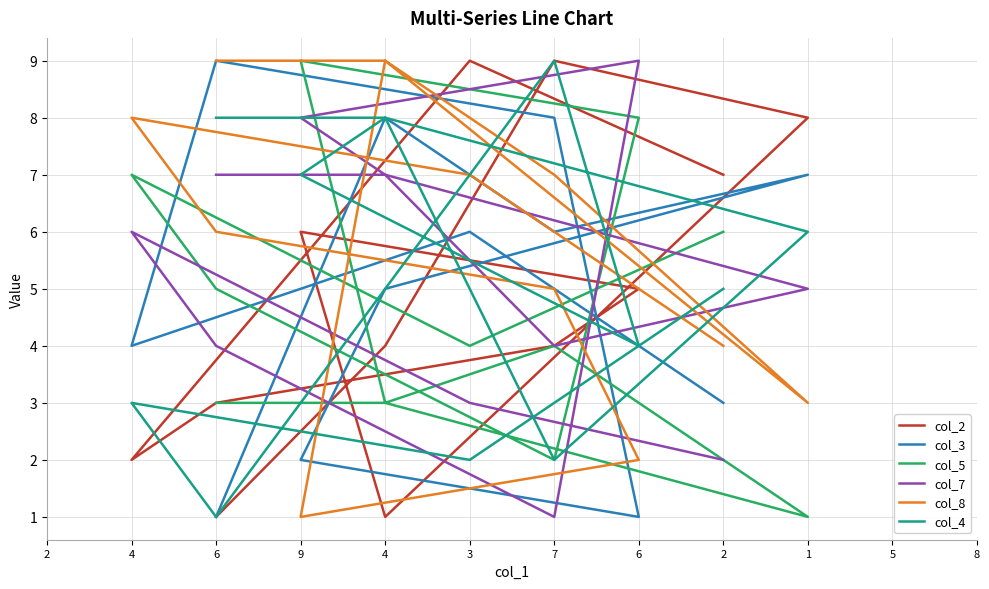

In col_7, how many points are lower than both neighbors (excluding endpoints)?

2